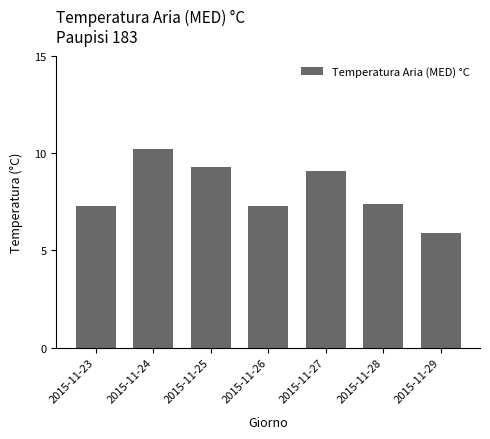

Where does the data first go above 7?

2015-11-23